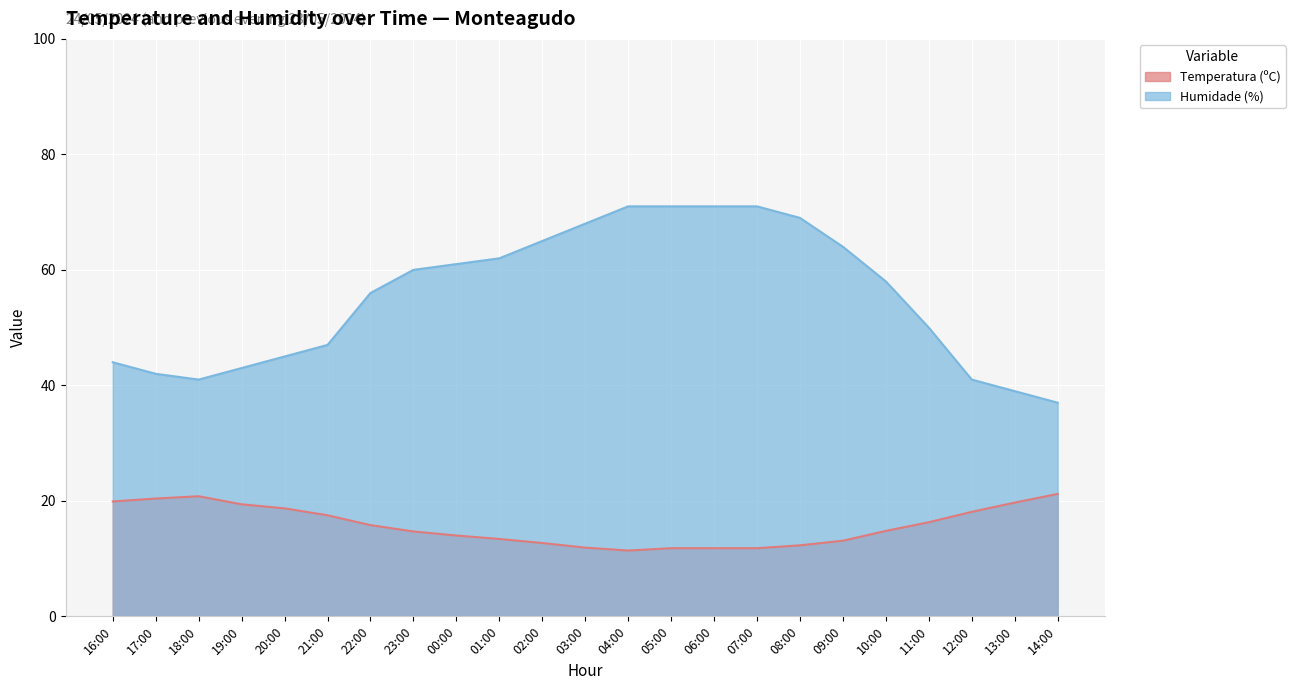

At 01:00, list the series in order from largest to smallest.

Humidade (%), Temperatura (ºC)